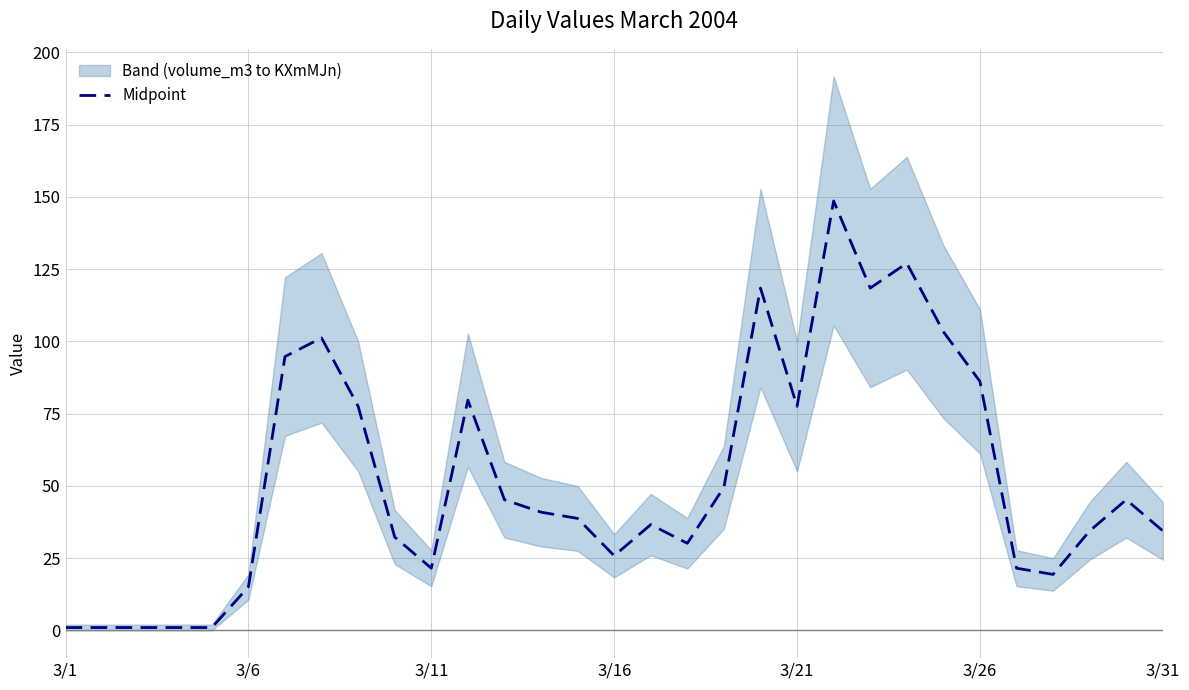

What is the maximum value for Midpoint?

148.6